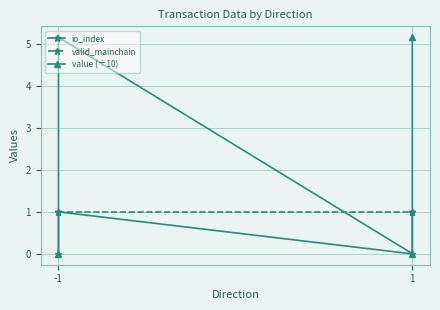

Which series has the largest range (max minus min)?

value (÷10)